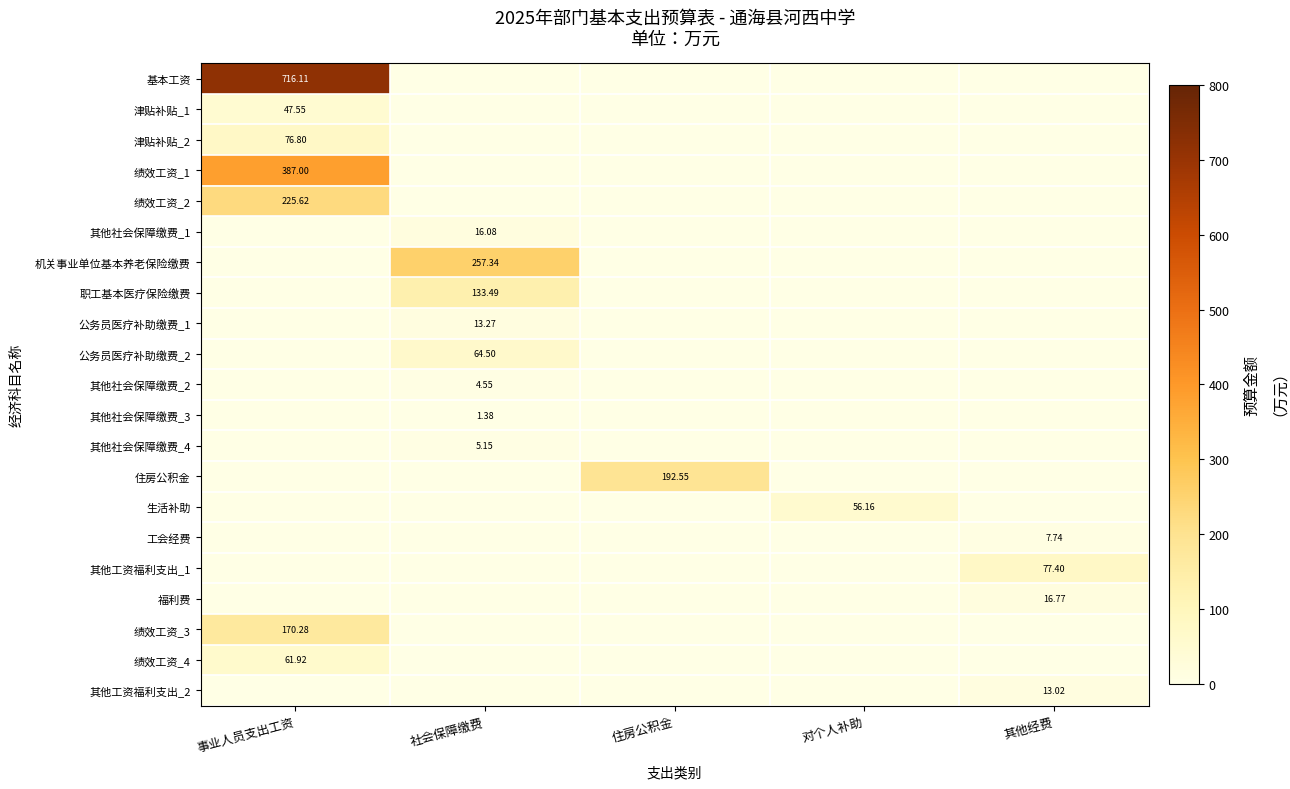

Which series changed the most between 社会保障缴费 and 其他经费?

机关事业单位基本养老保险缴费